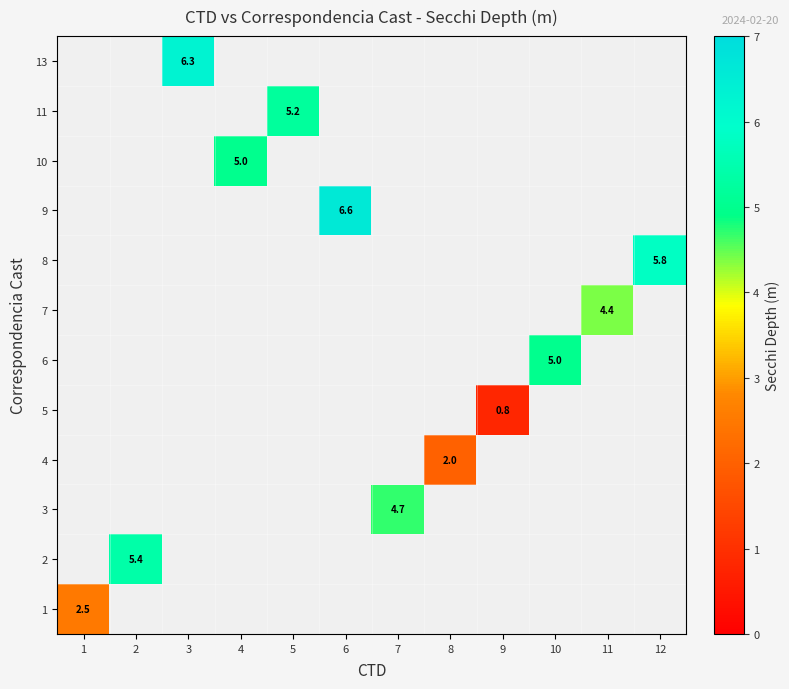

True or false: 9 has a value of 11.0 at 6.

False